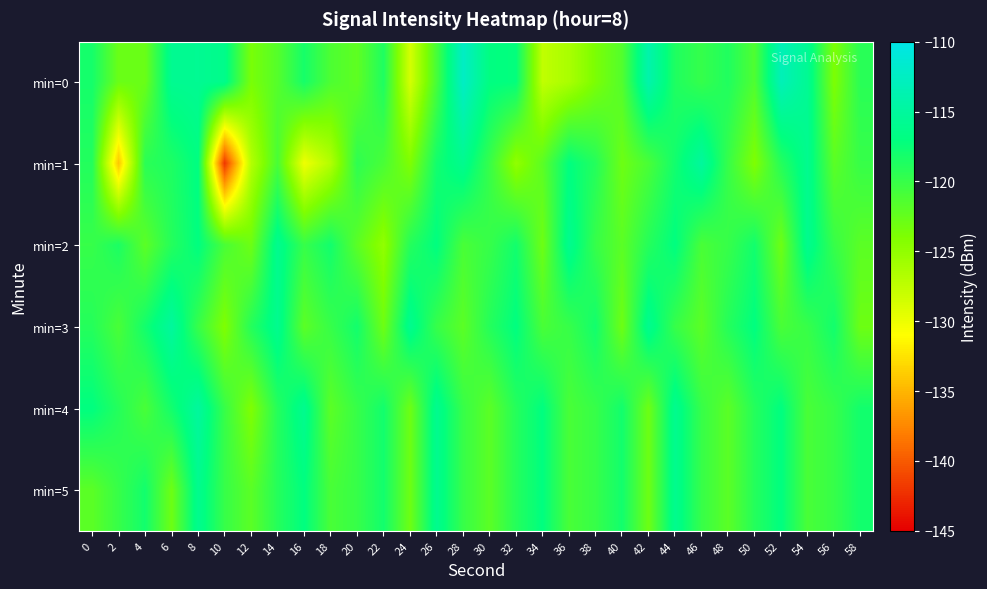

Between 2 and 50, which is larger?

50